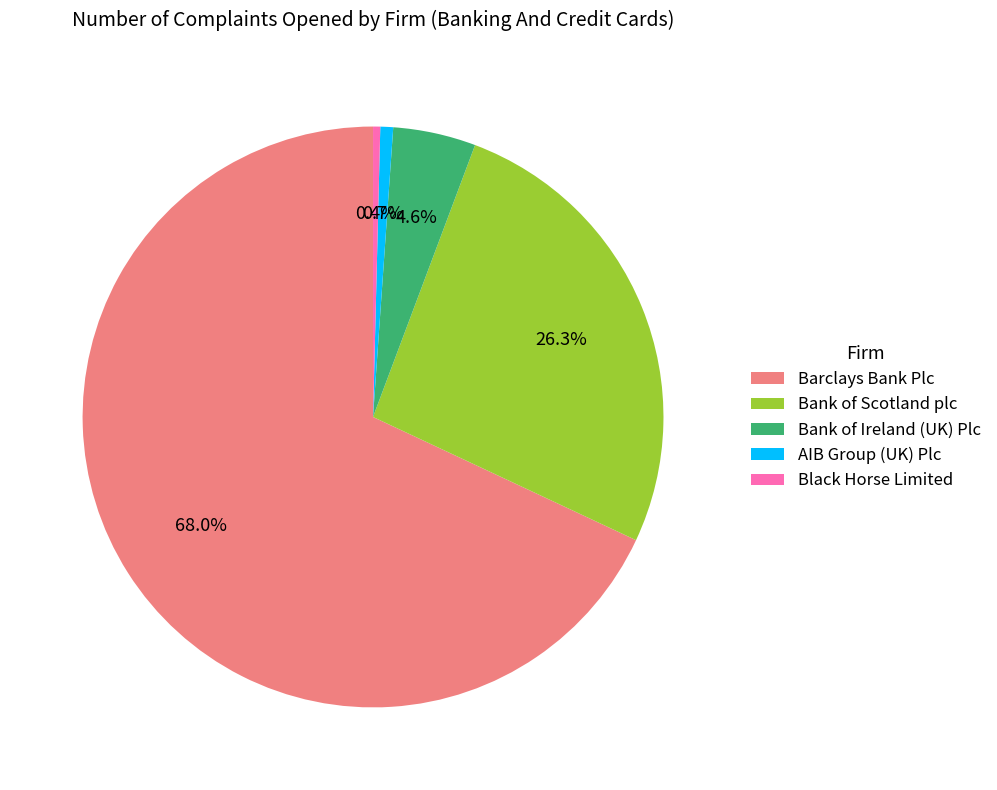

To the nearest percent, what is the combined percentage of Bank of Scotland plc and Barclays Bank Plc?

94%